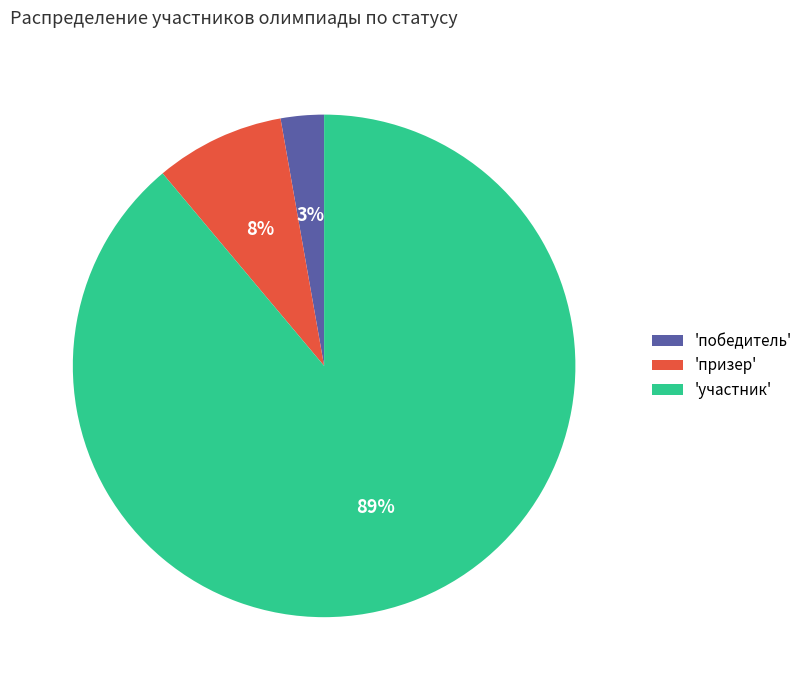

Is there any slice that represents more than half of the pie?

Yes